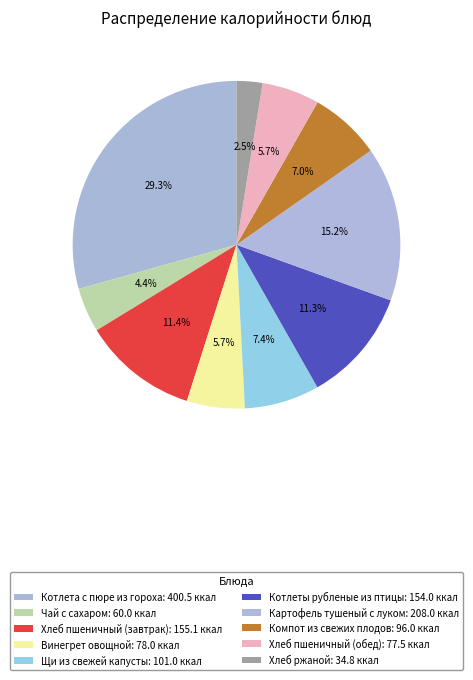

Count the number of slices in the pie.

10